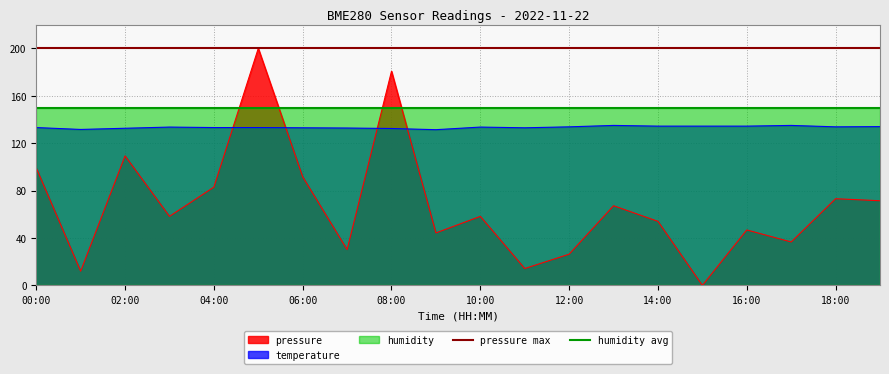

What is the greatest value displayed?

200